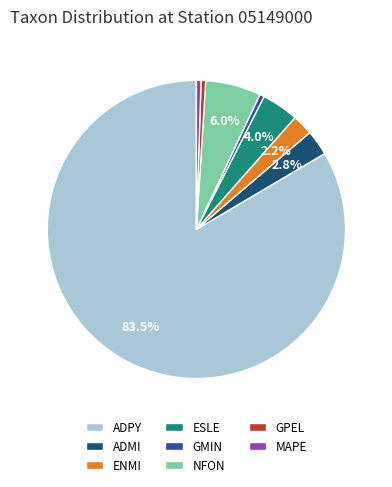

How many slices are in this pie chart?

8